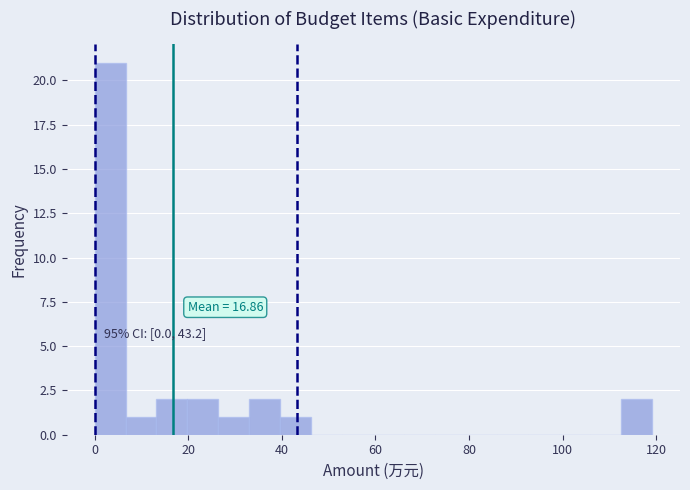

Read against the x-axis, roughly where is the centre of the tallest bar?

4